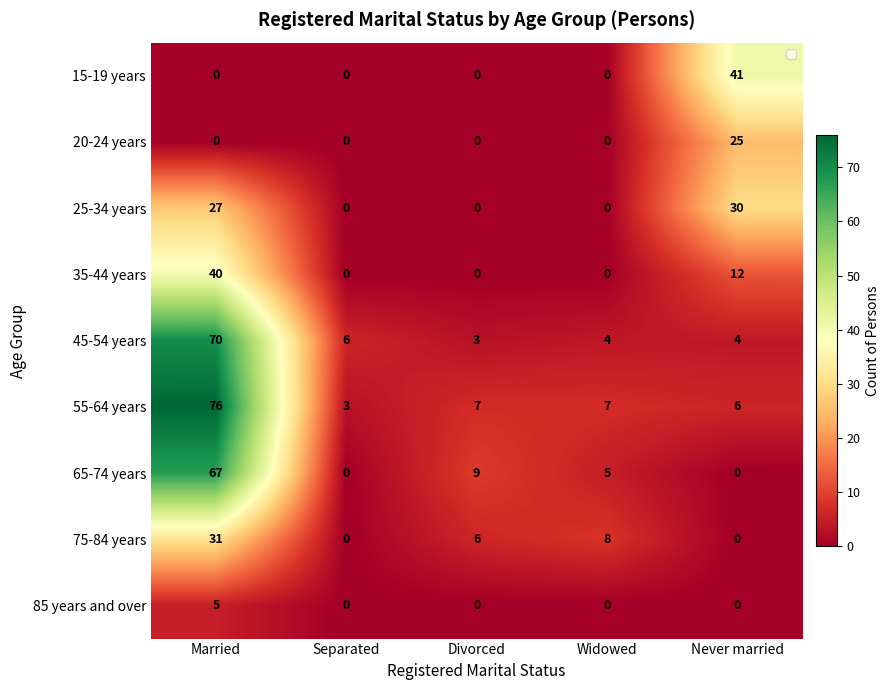

What is the difference between the 55-64 years values at Separated and Widowed?

4